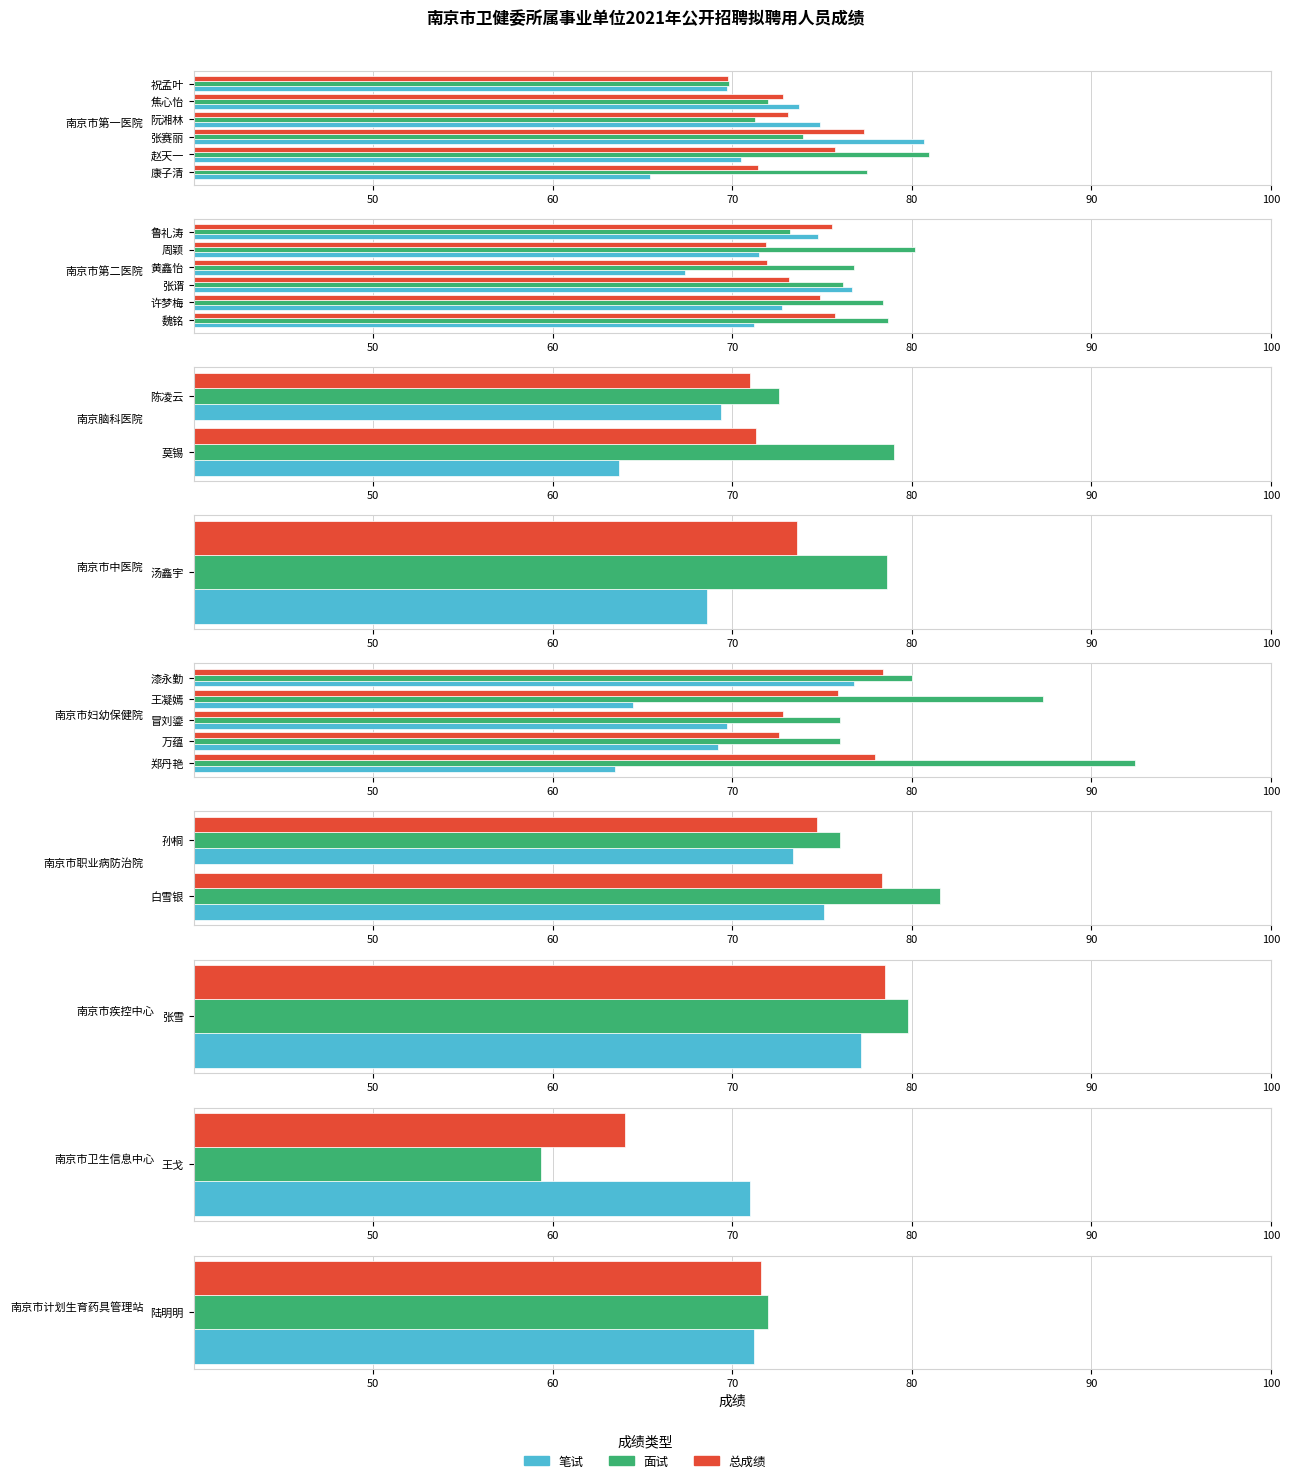

True or false: 笔试 has a value of 47.5 at 孙桐.

False